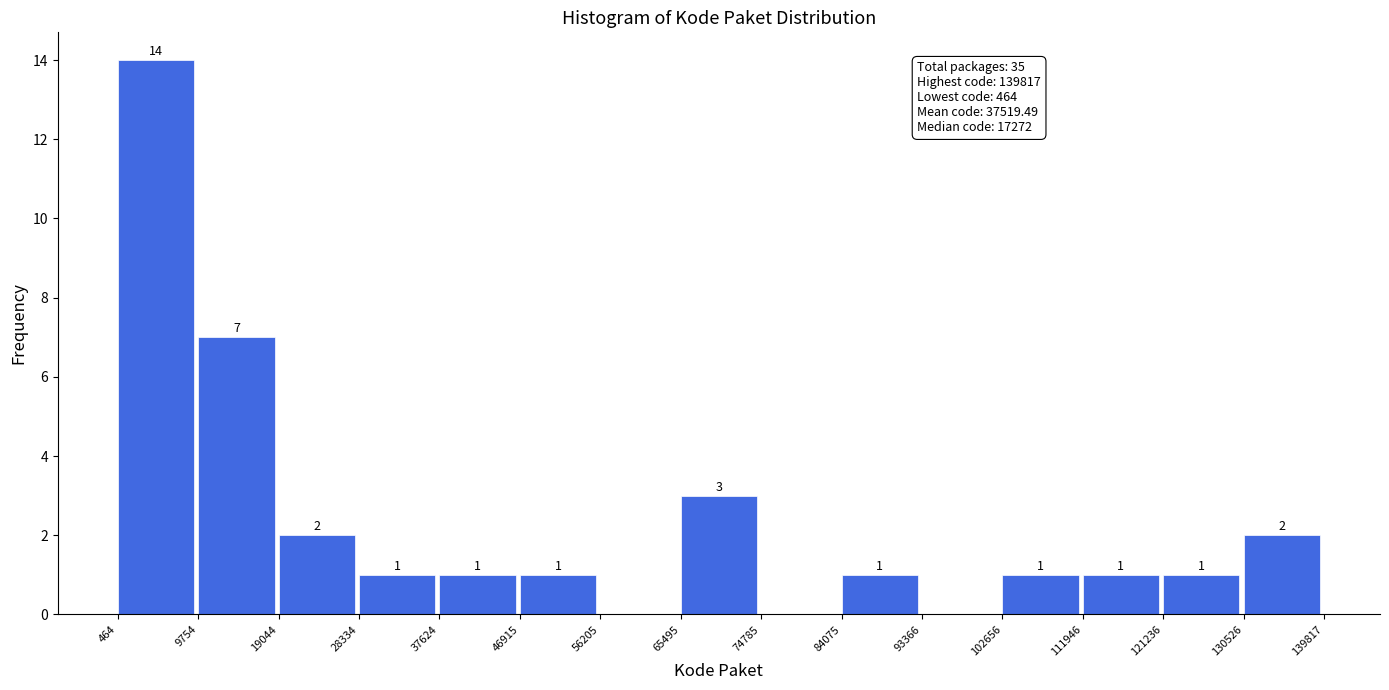

Over which range of the x-axis is the bar tallest?

464 to 9754